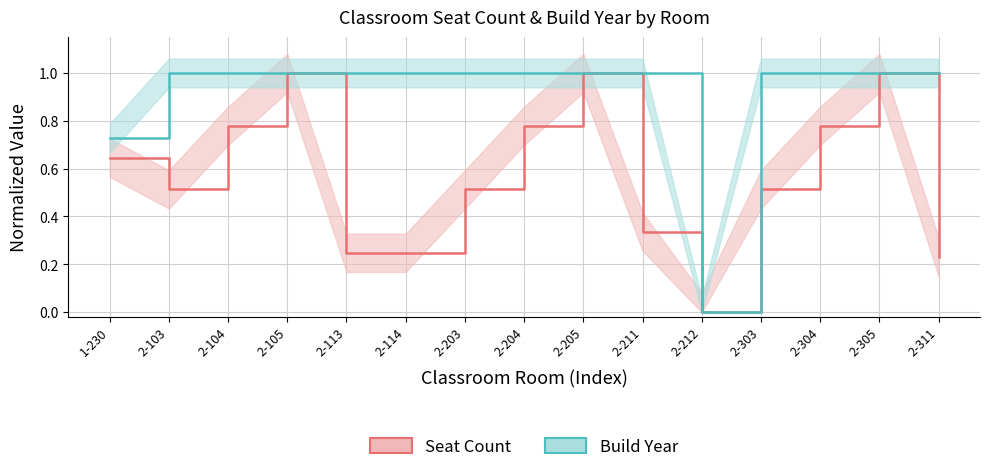

In Seat Count, how many points are lower than both neighbors (excluding endpoints)?

2